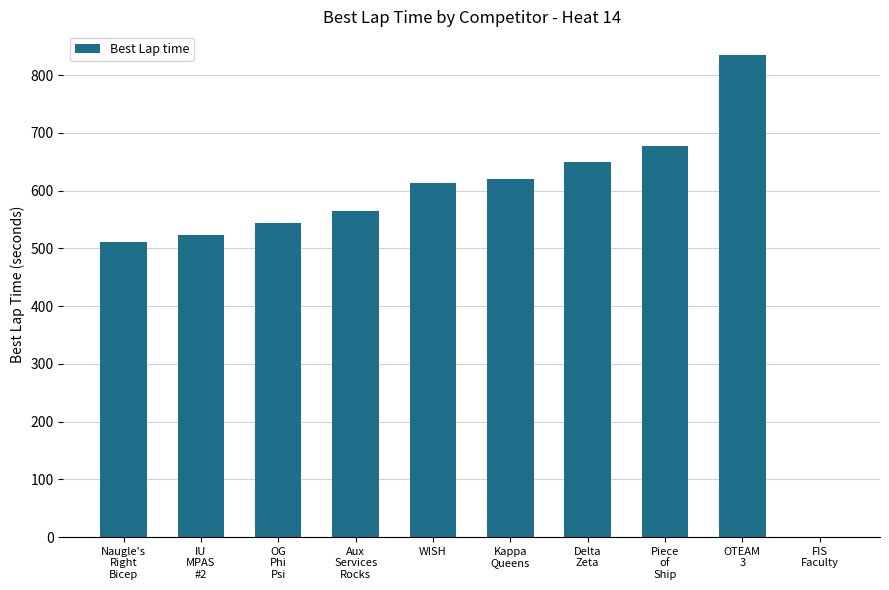

The value at IU
MPAS
#2 is 522.6. True or false?

True